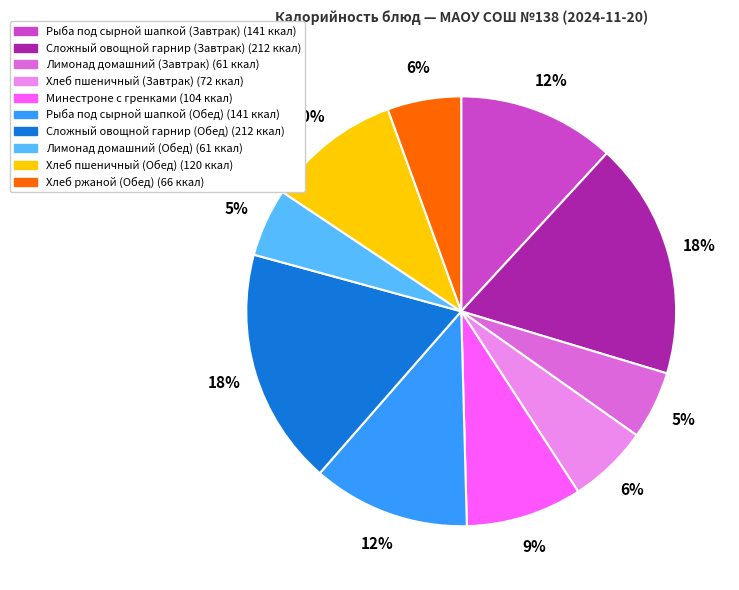

How many segments does this pie chart have?

10